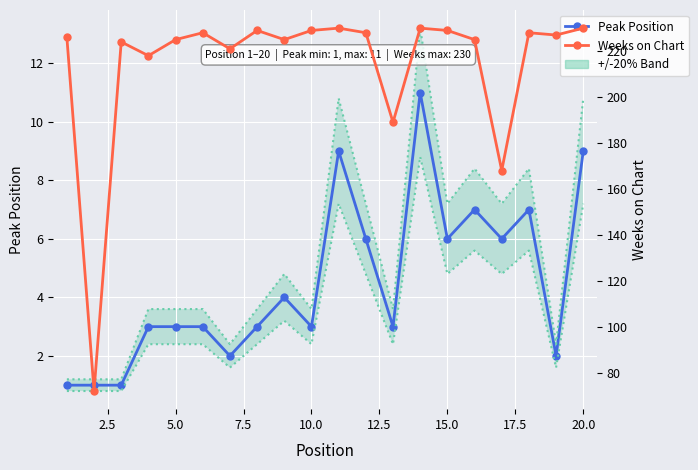

Is this an area chart (filled region under the line)?

No